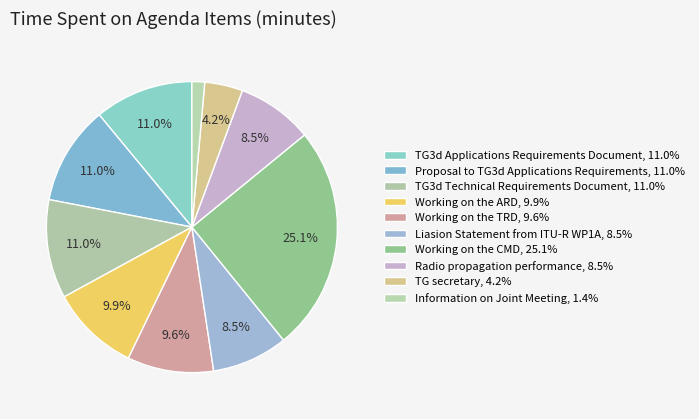

Count the number of slices in the pie.

10